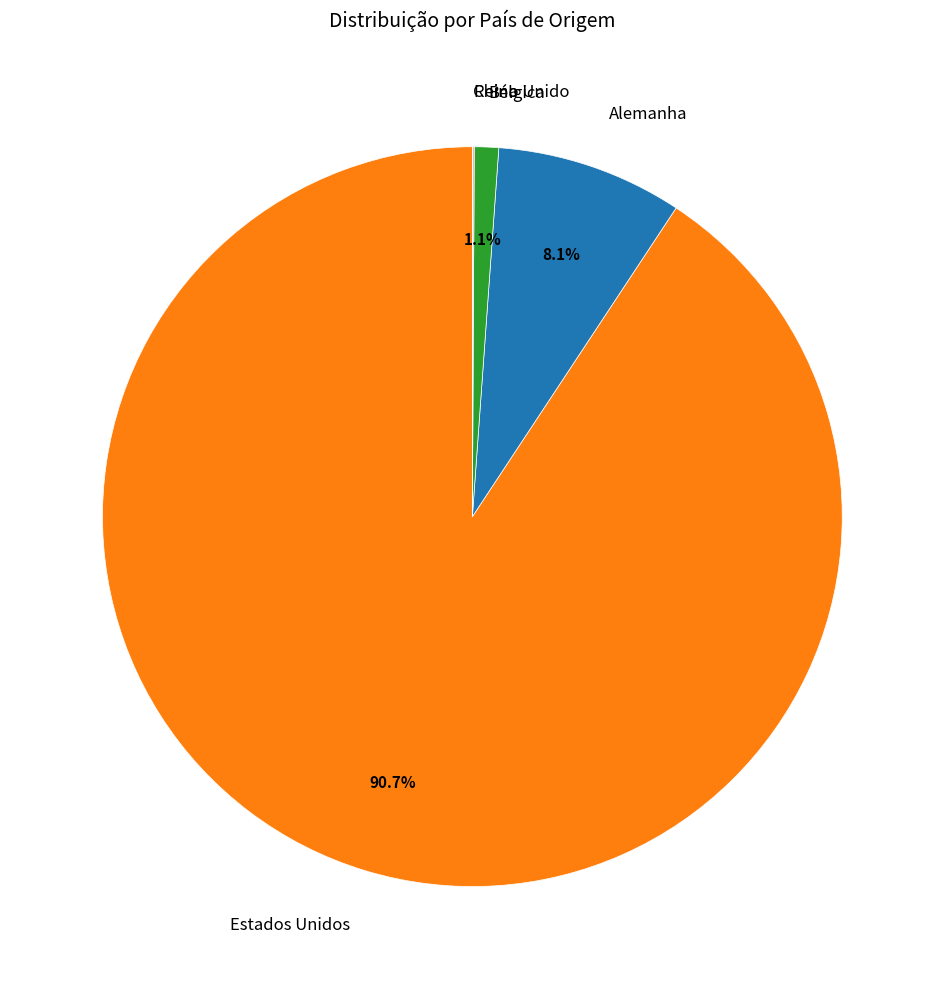

Which slice is the largest?

Estados Unidos